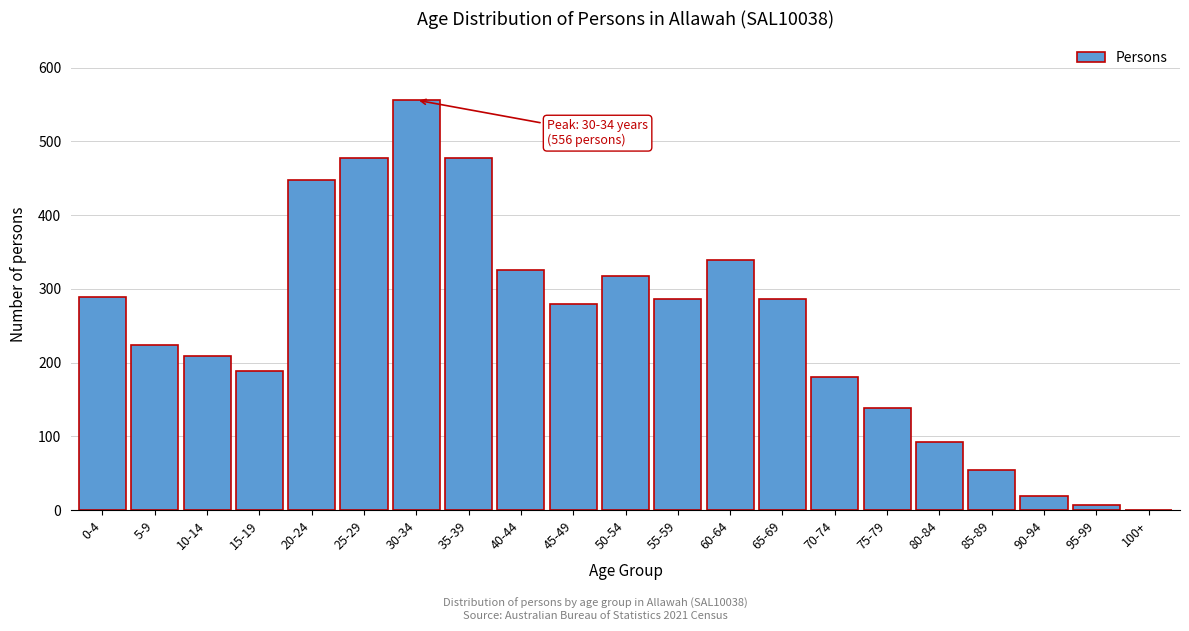

Reading left to right, transcribe all the data shown in this chart.

0-4=289	5-9=224	10-14=209	15-19=189	20-24=447	25-29=477	30-34=556	35-39=477	40-44=326	45-49=280	50-54=317	55-59=286	60-64=339	65-69=286	70-74=181	75-79=139	80-84=92	85-89=55	90-94=19	95-99=7	100+=0